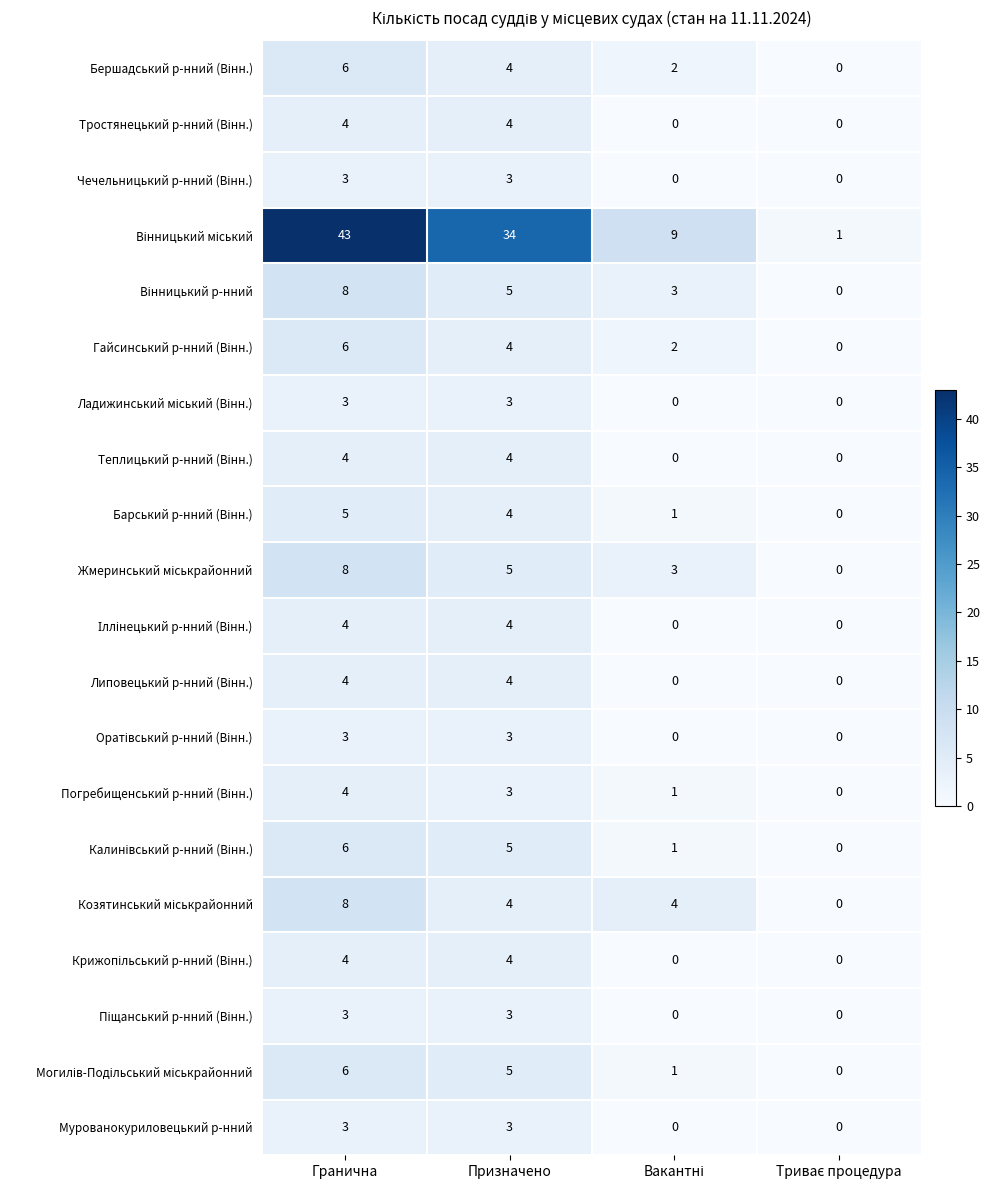

At which category is the sum across all series the highest?

Гранична